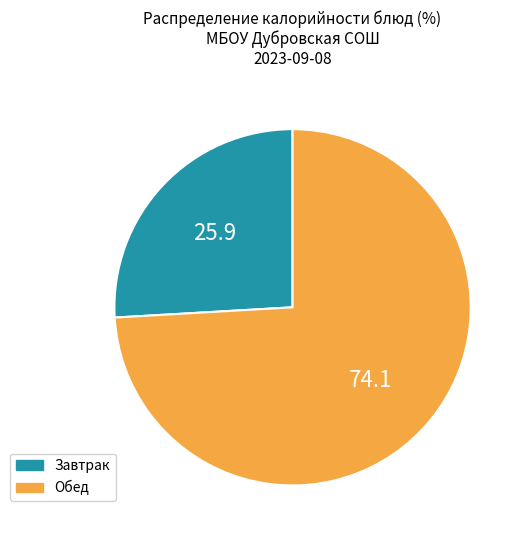

Combined, do Завтрак and Обед account for over 50%?

Yes